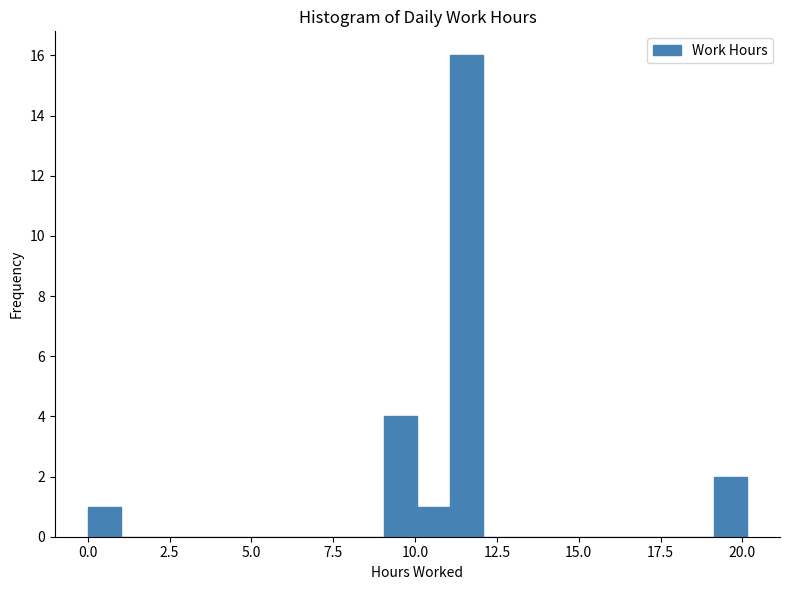

Read against the x-axis, roughly where is the centre of the tallest bar?

11.5